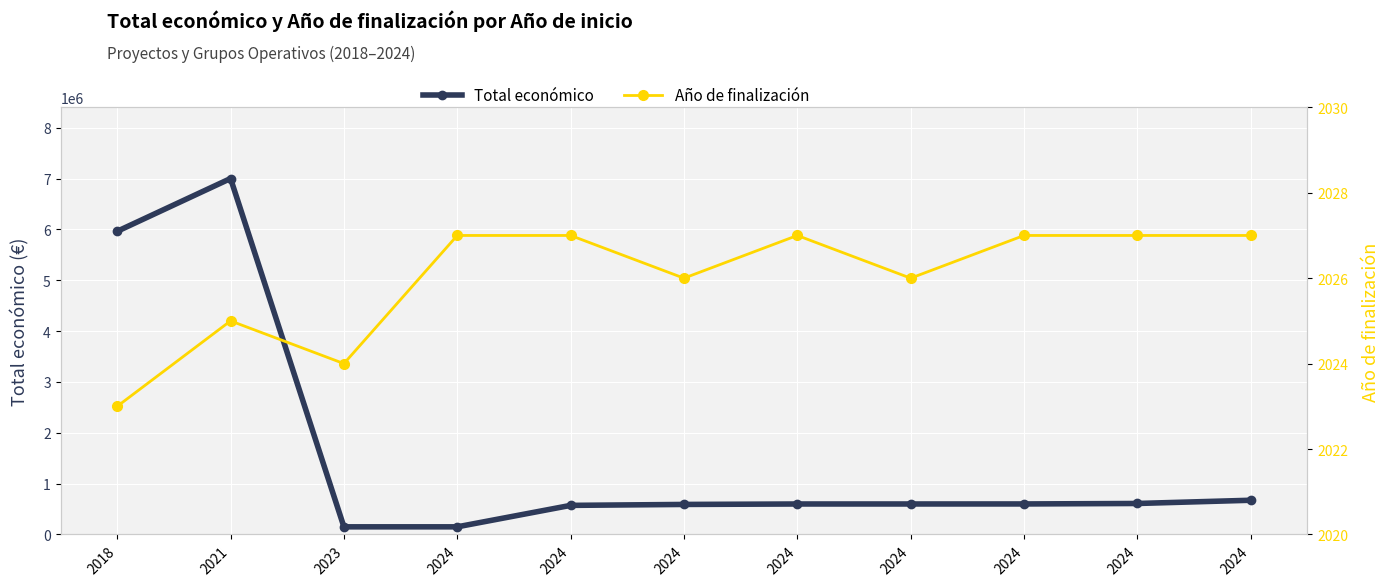

True or false: Total económico and Año de finalización cross at least once.

False